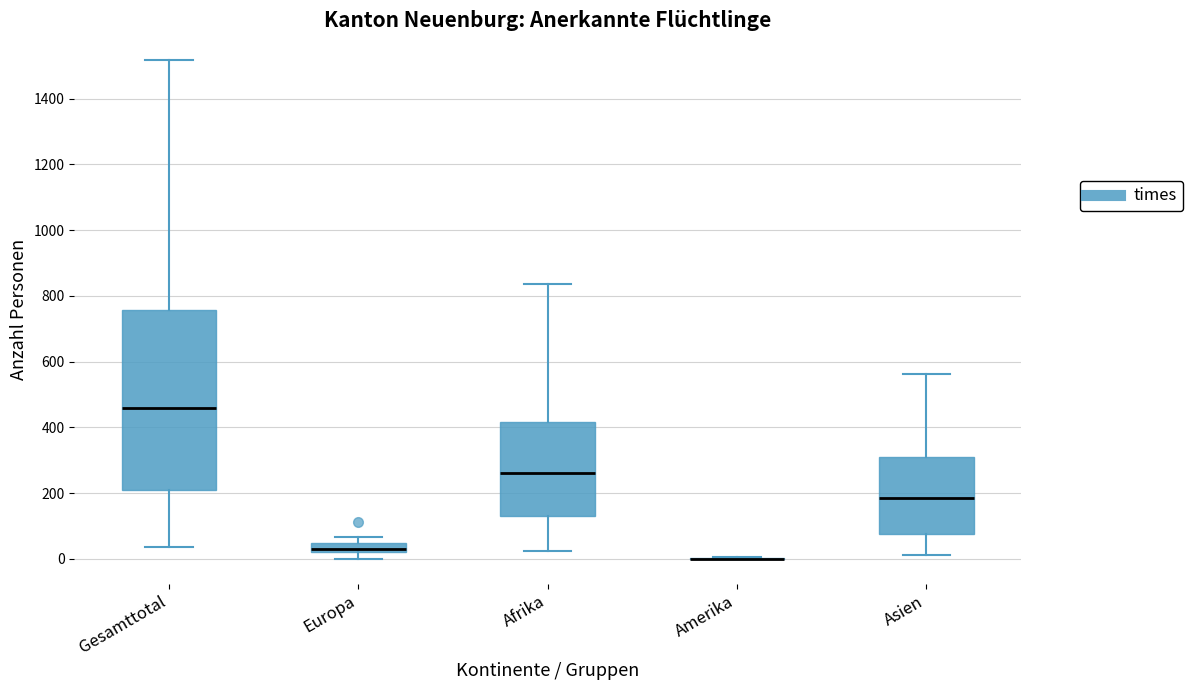

Which box is the tallest, from its lower edge to its upper edge?

Gesamttotal